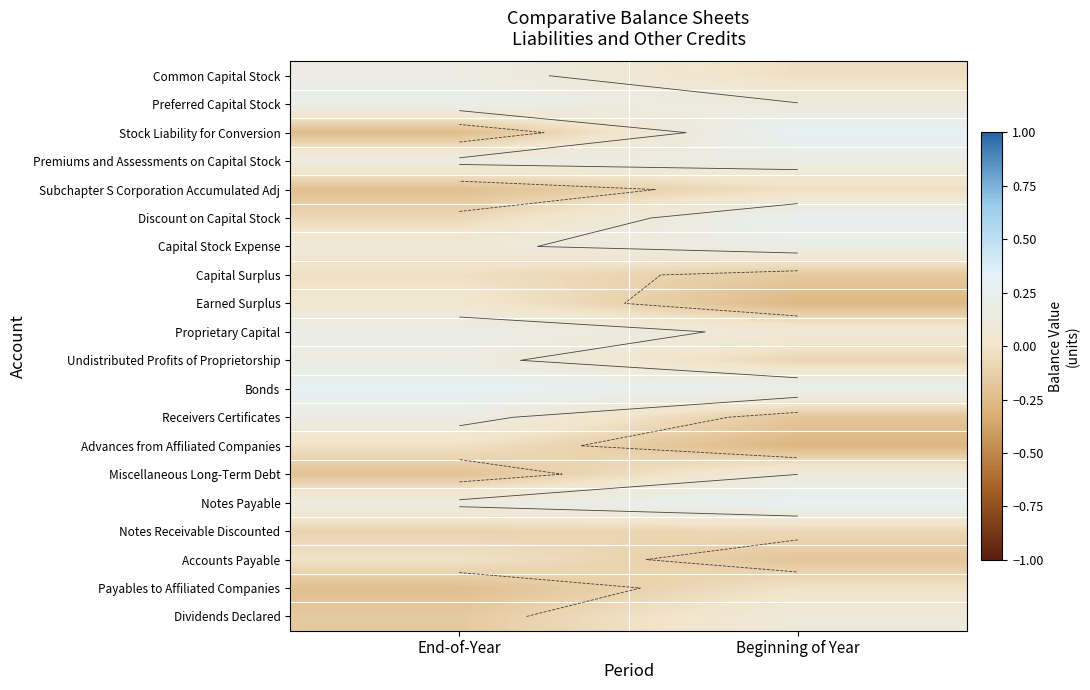

Where is Premiums and Assessments on Capital Stock nearest to the value 0?

End-of-Year